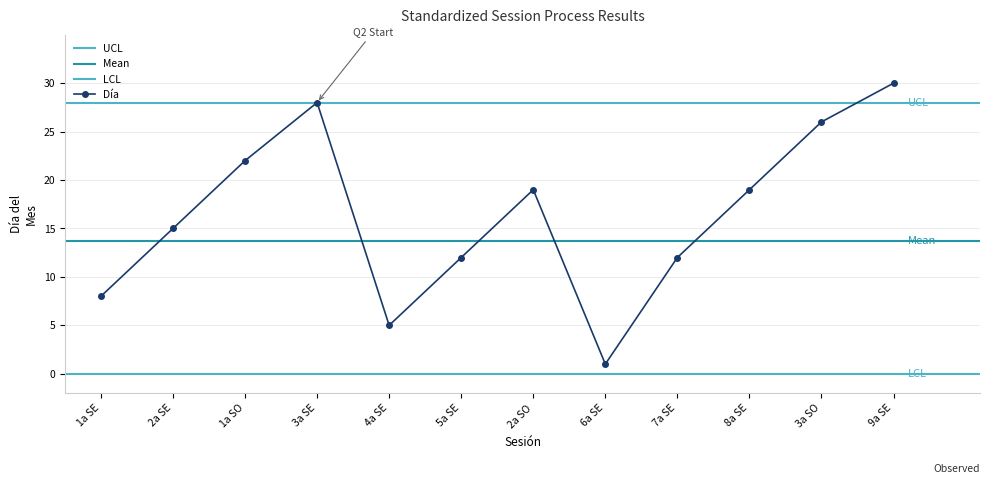

Is it true that Día equals 15 at 1a SO?

False